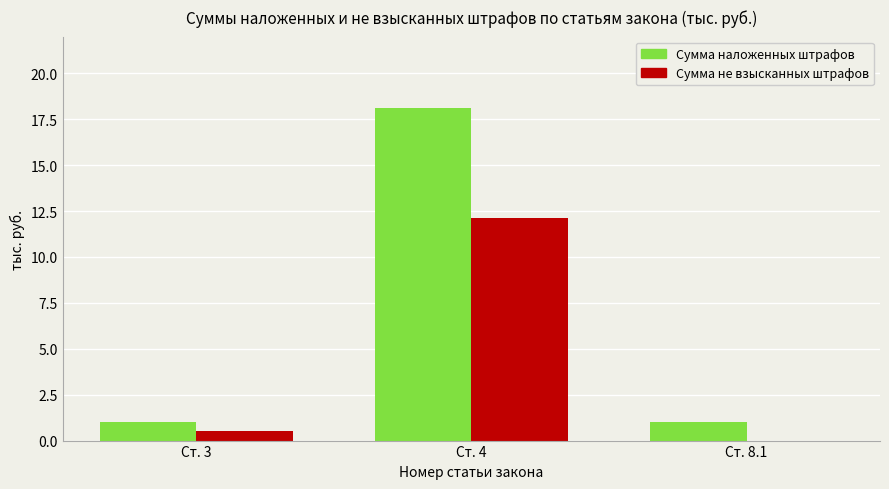

What is the total value across all series at Ст. 3?

1.5